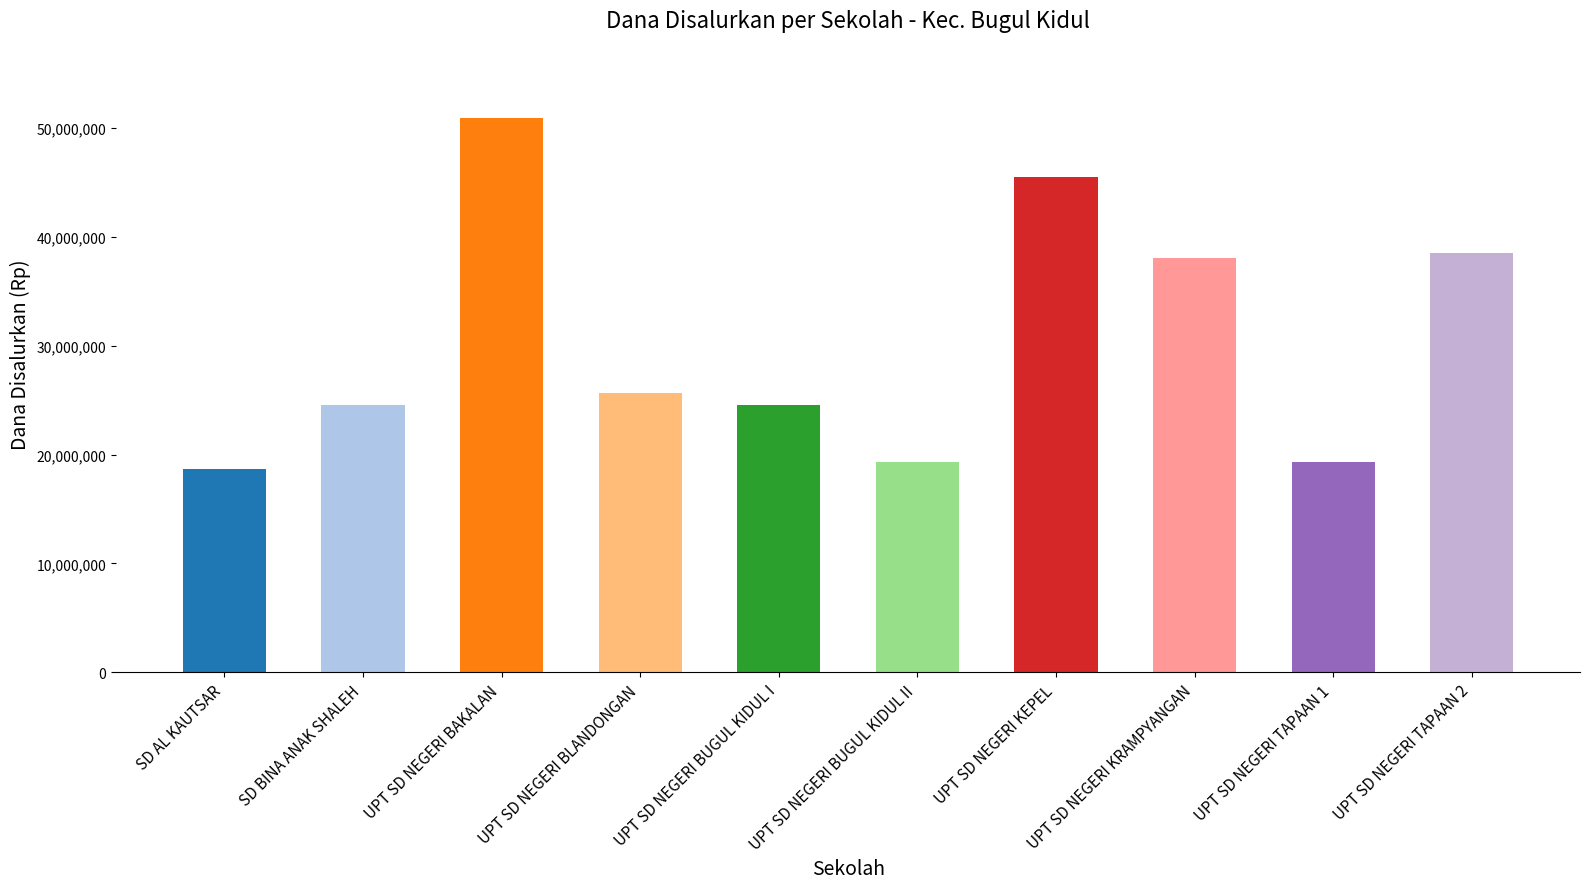

What is the change in value from UPT SD NEGERI BUGUL KIDUL I to UPT SD NEGERI TAPAAN 1?

-5175000